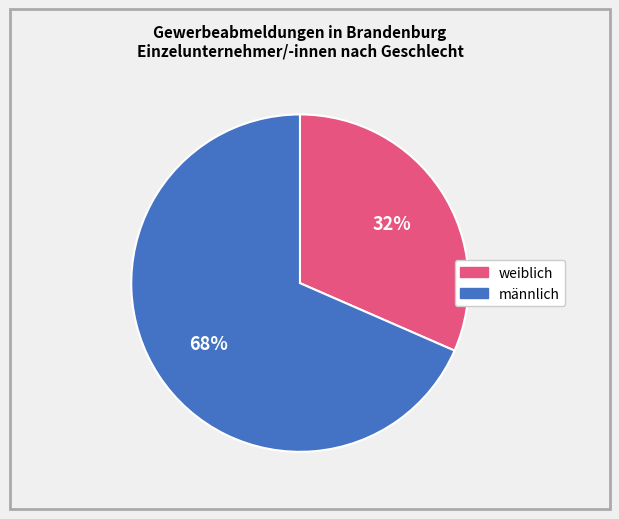

Do weiblich and männlich together represent more than half of the pie?

Yes